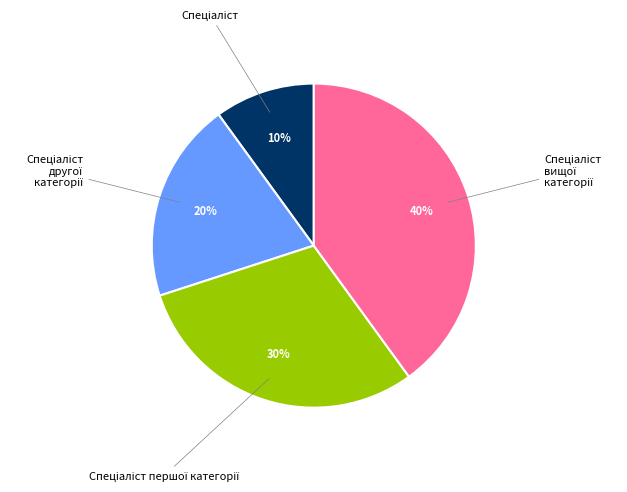

Does any single category account for the majority?

No